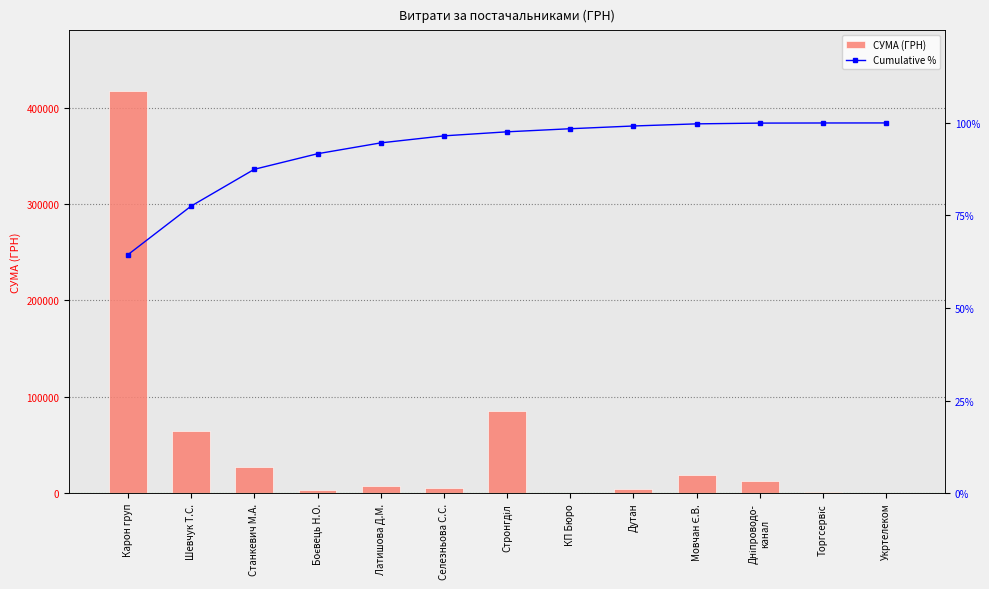

What are all the series names shown in the legend?

СУМА (ГРН), Cumulative %